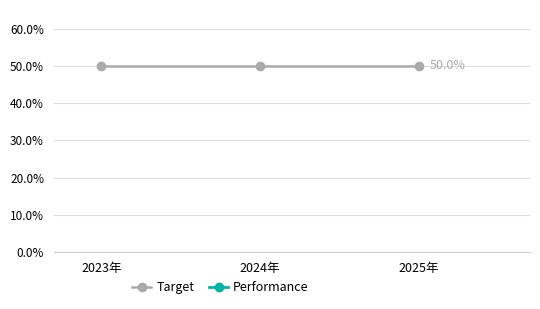

How many distinct data groups are displayed?

2